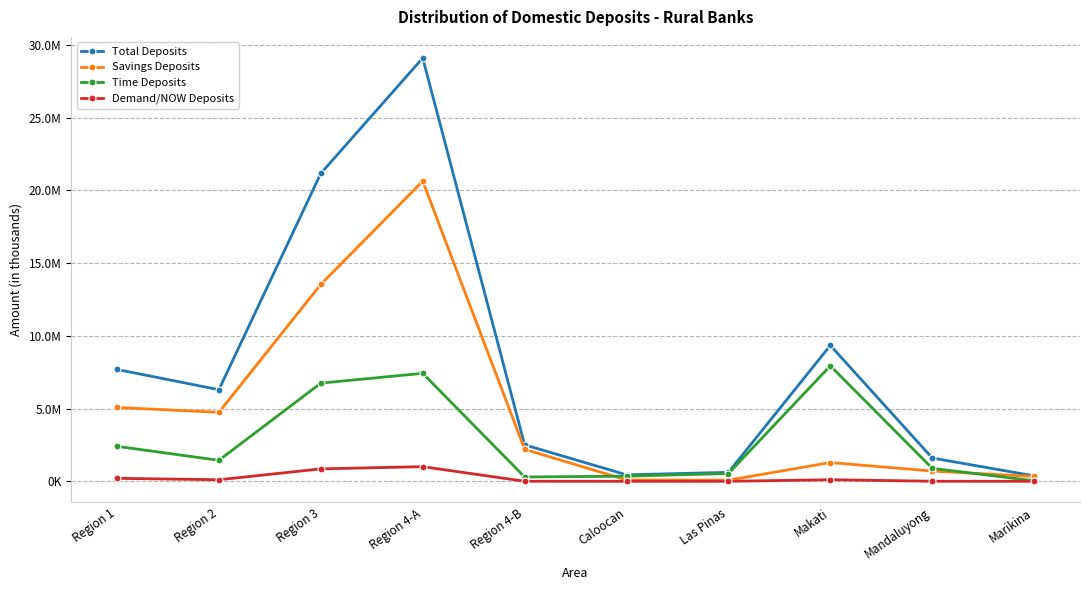

What are all the series names shown in the legend?

Total Deposits, Savings Deposits, Time Deposits, Demand/NOW Deposits